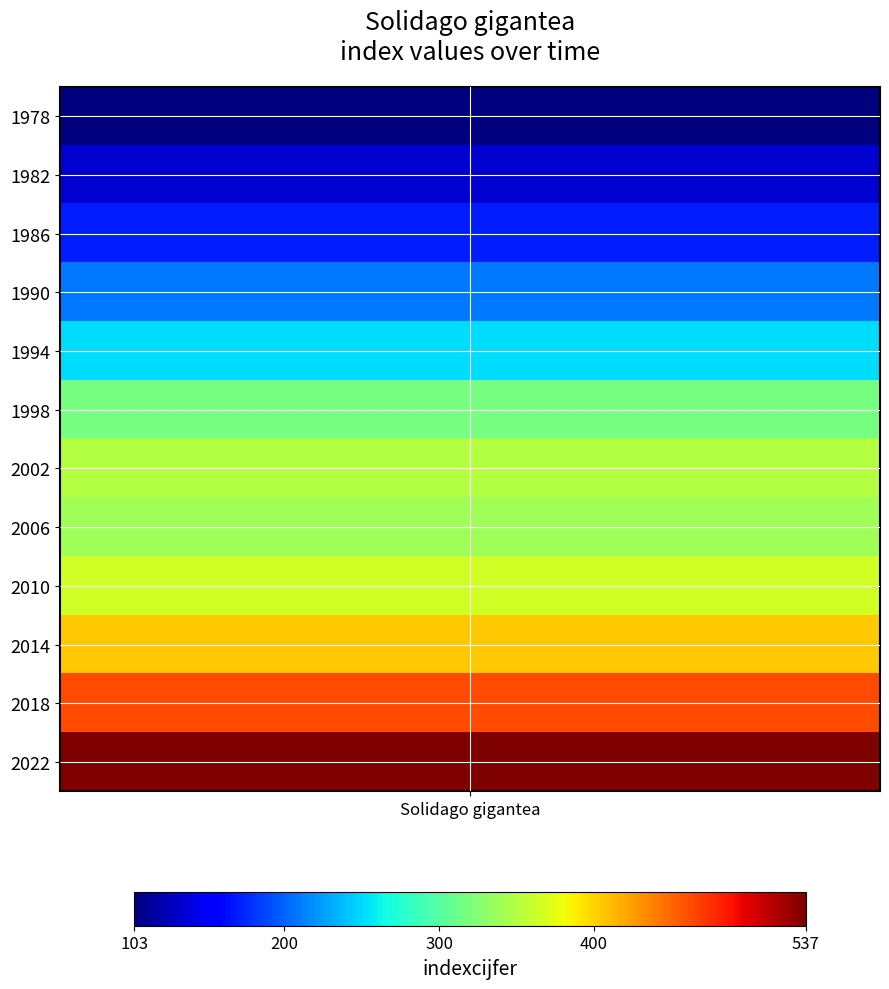

Where does the data first go above 339?

2002